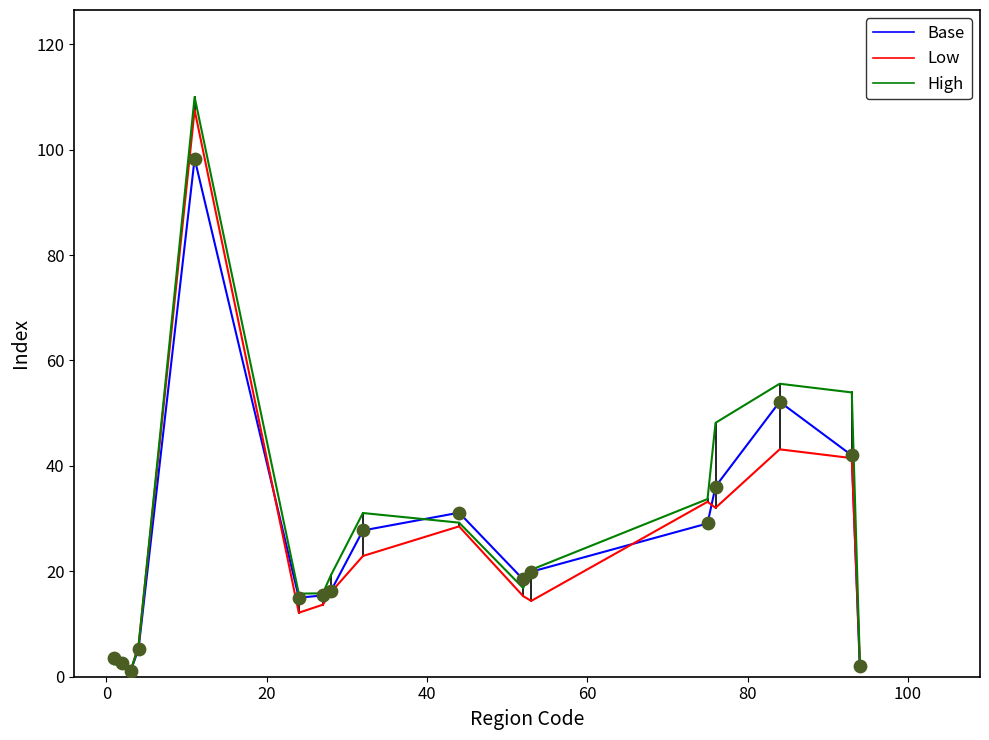

Which series has the largest range (max minus min)?

High